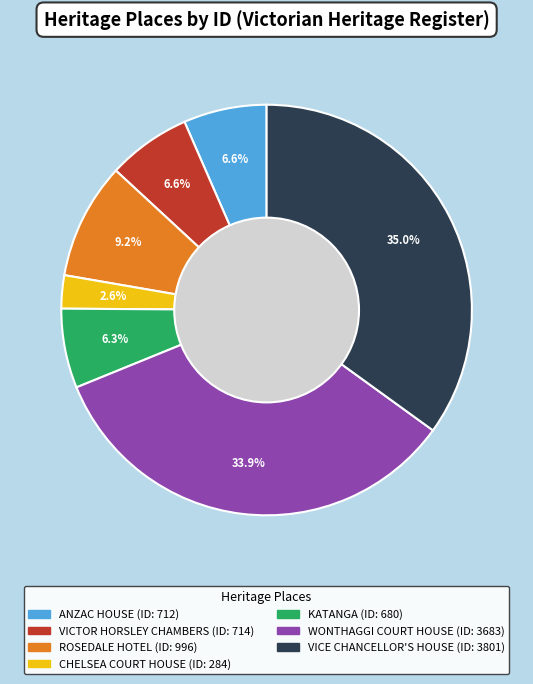

The WONTHAGGI COURT HOUSE slice represents 21% of the pie. True or false?

False